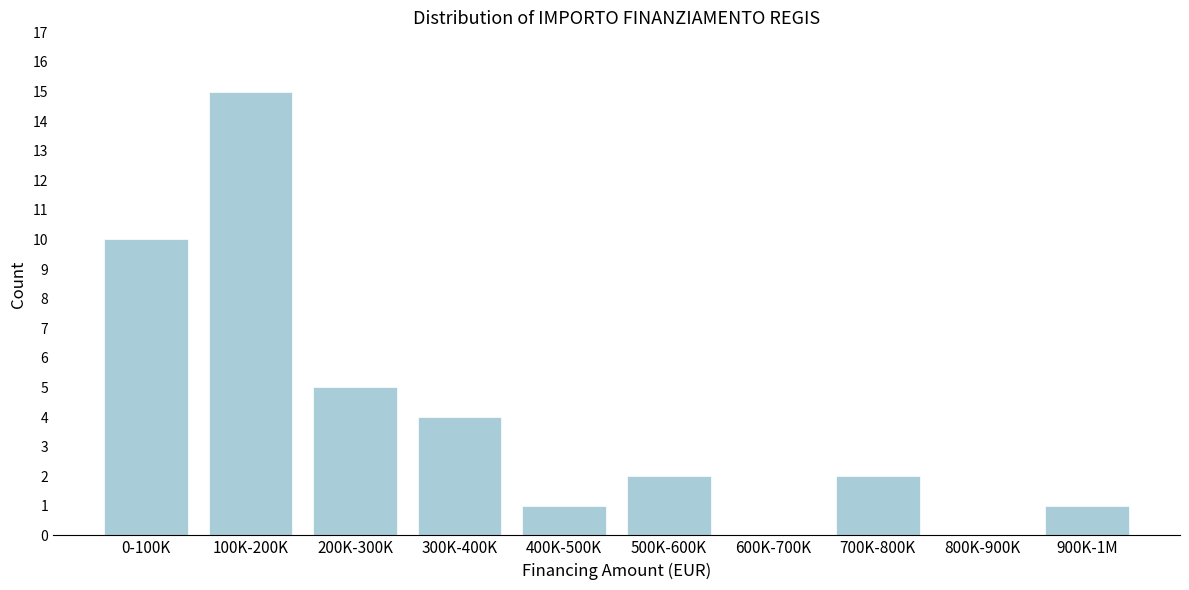

Reading right to left, transcribe all the data shown in this chart.

900K-1M=1	800K-900K=0	700K-800K=2	600K-700K=0	500K-600K=2	400K-500K=1	300K-400K=4	200K-300K=5	100K-200K=15	0-100K=10